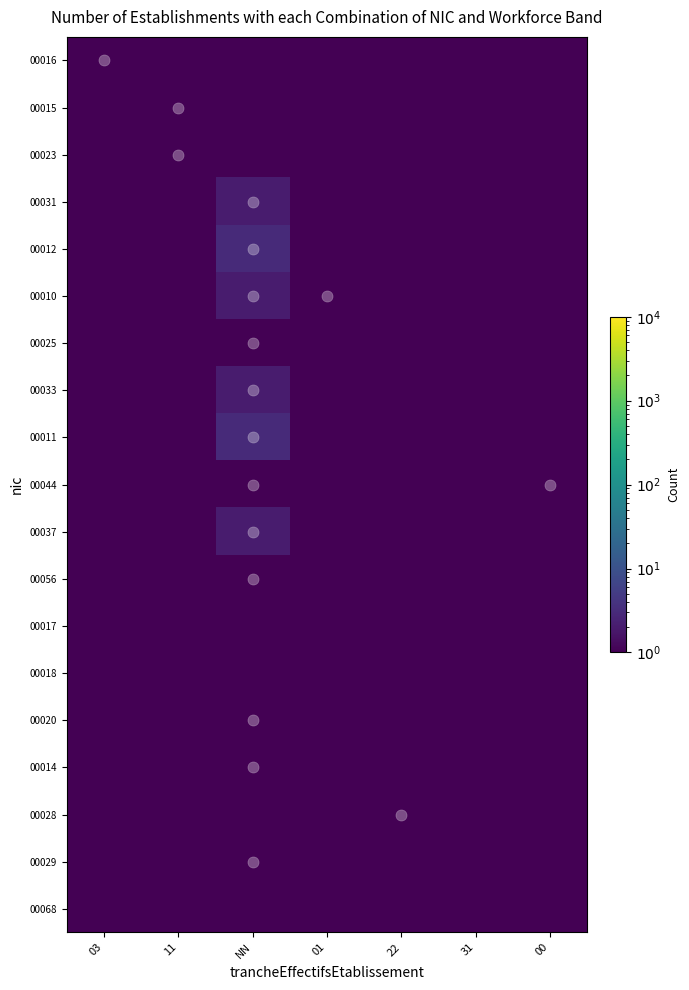

Rank the series by their maximum value, from lowest to highest.

00017, 00018, 00068, 00016, 00015, 00023, 00025, 00044, 00056, 00020, 00014, 00028, 00029, 00031, 00010, 00033, 00037, 00012, 00011